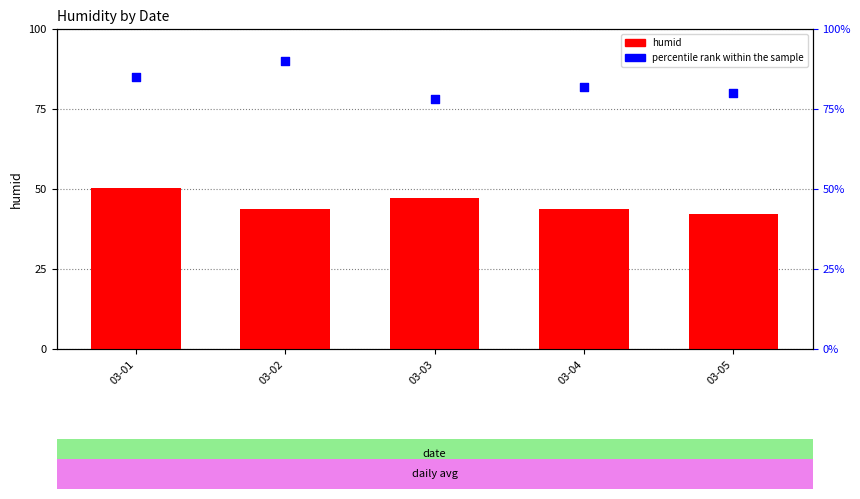

What are all the series names shown in the legend?

humid, percentile rank within the sample